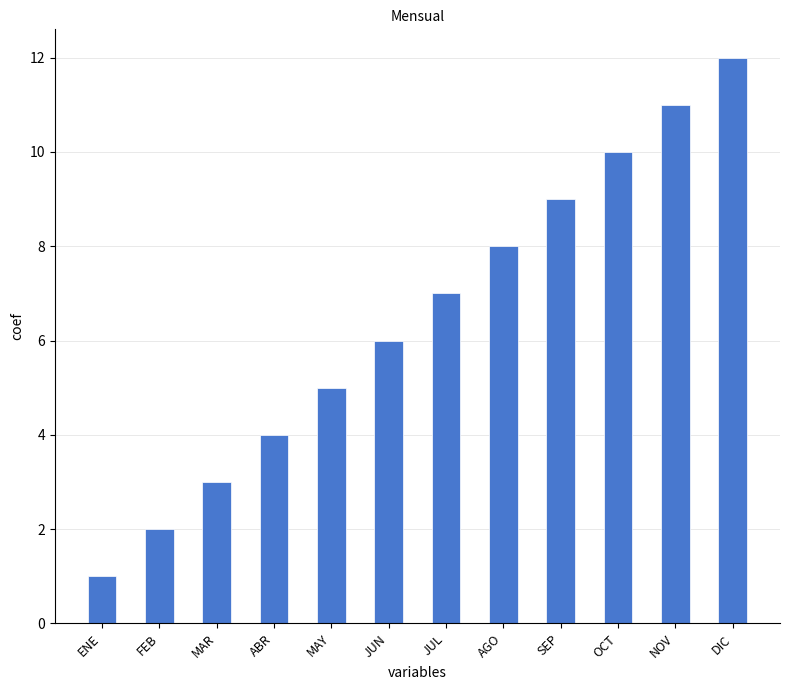

Rank the categories by value from lowest to highest.

ENE, FEB, MAR, ABR, MAY, JUN, JUL, AGO, SEP, OCT, NOV, DIC